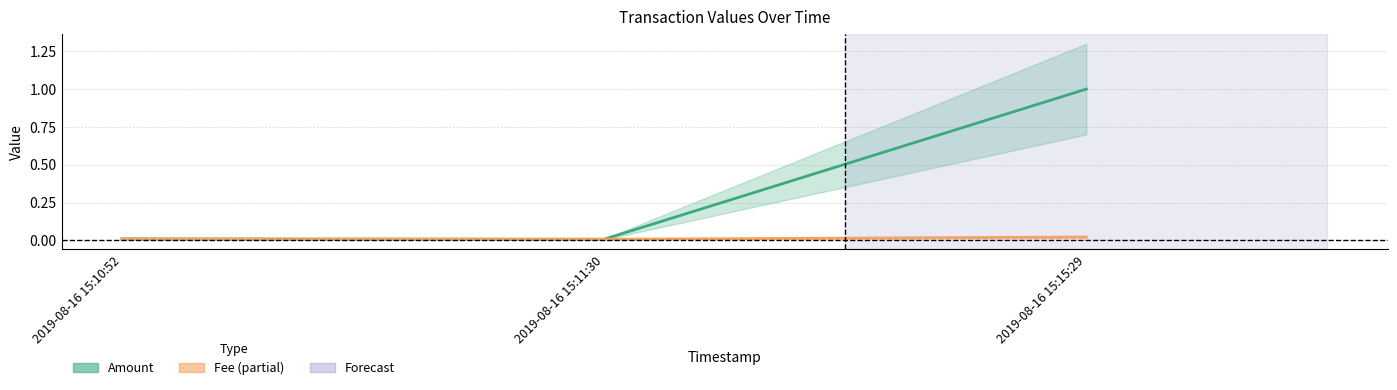

Count the number of data series in this chart.

2